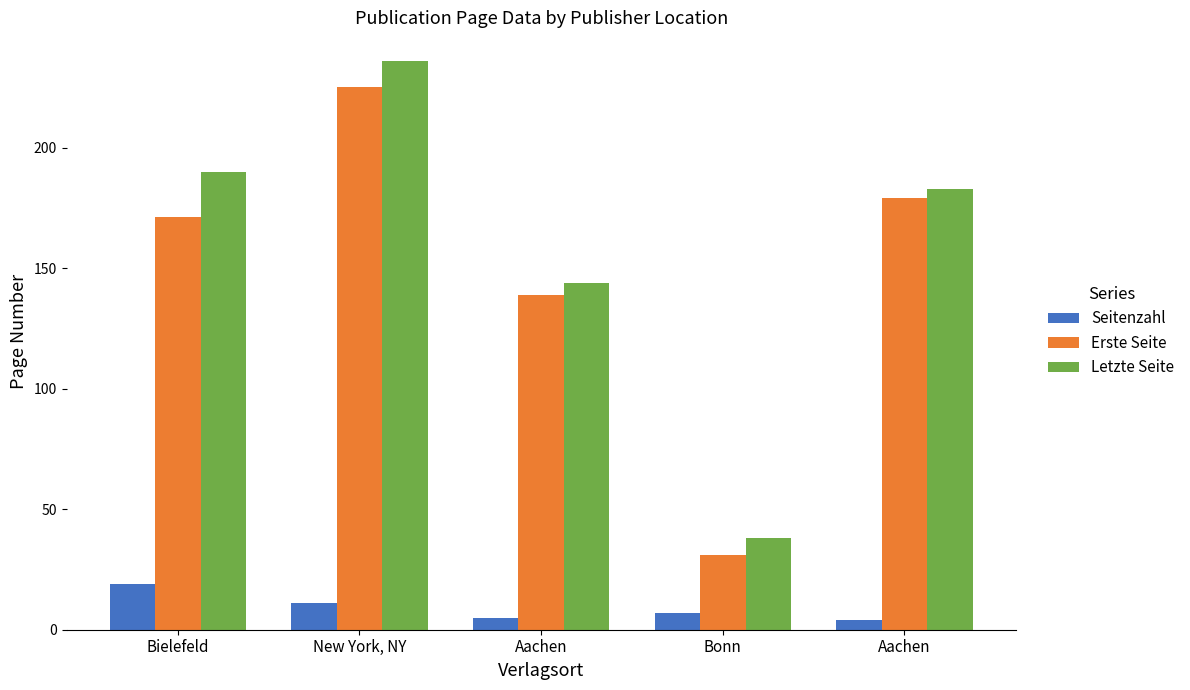

What are all the series names shown in the legend?

Seitenzahl, Erste Seite, Letzte Seite